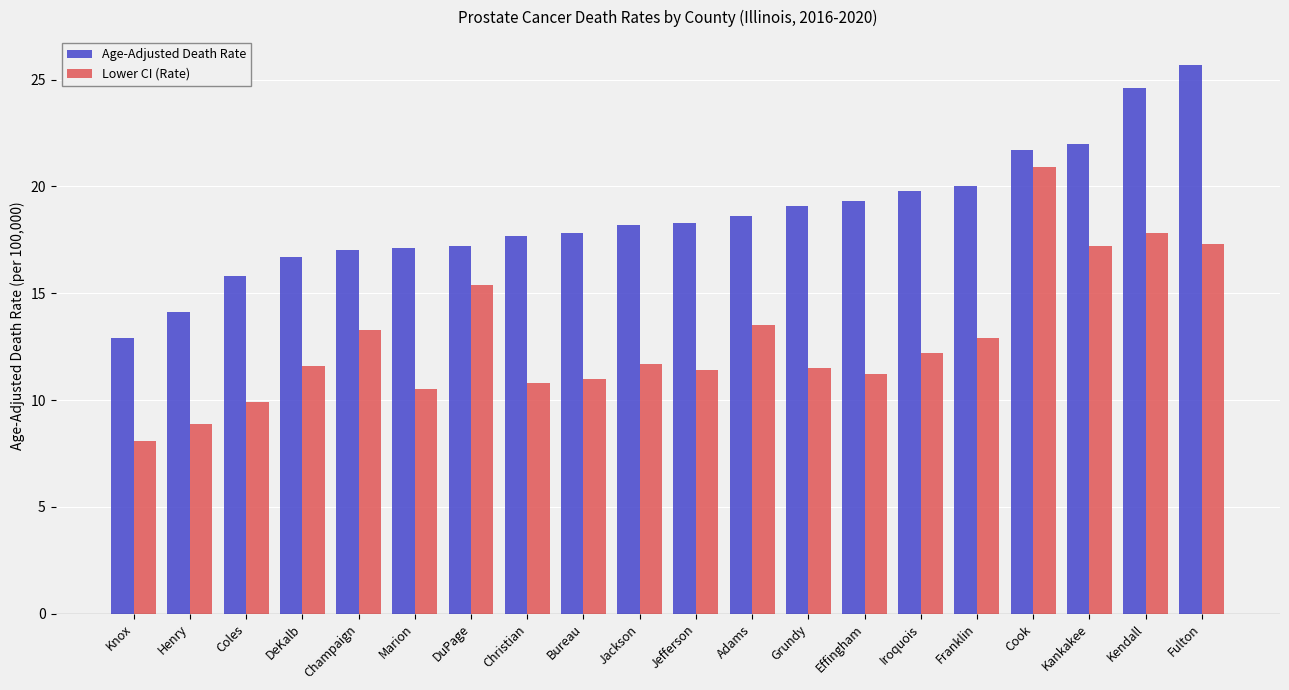

What is the sum of all Lower CI (Rate) values?

257.1